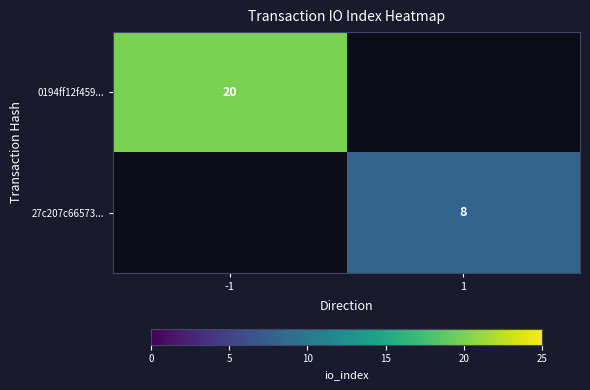

Is the value of 27c207c66573... at 1 greater than the value of 0194ff12f459... at -1?

No